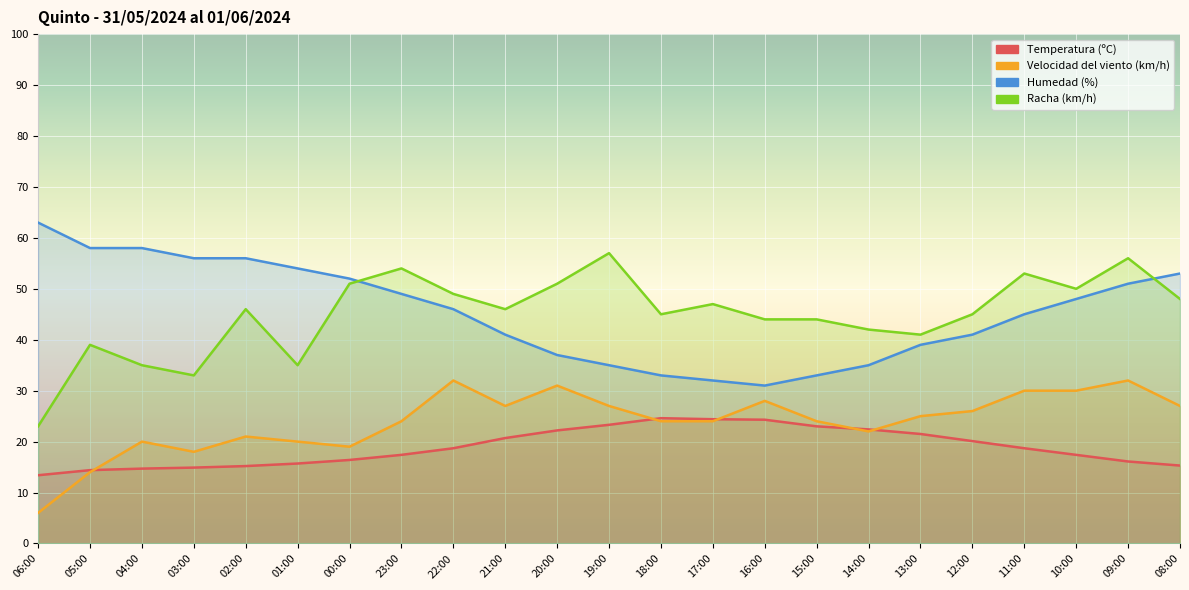

What are all the series names shown in the legend?

Temperatura (ºC), Velocidad del viento (km/h), Humedad (%), Racha (km/h)